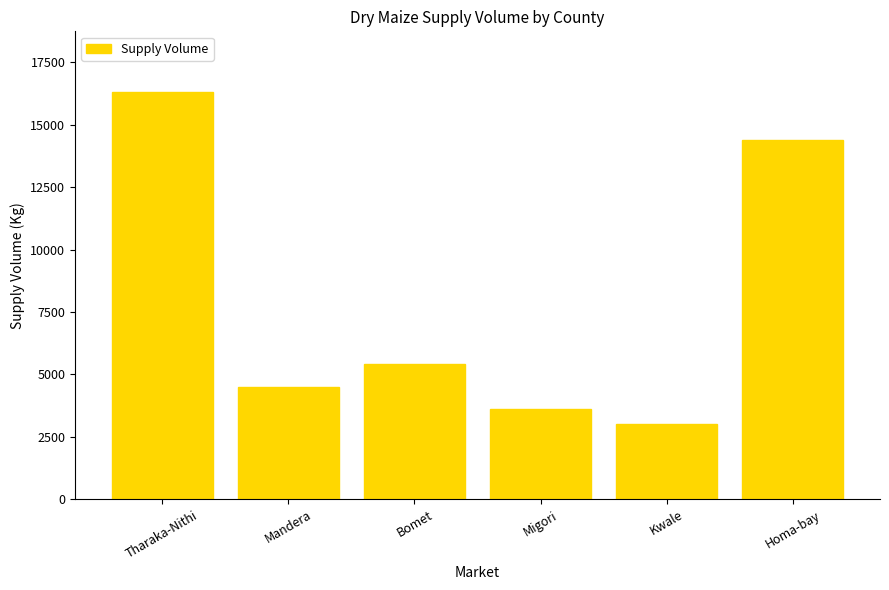

What is the average value?

7867